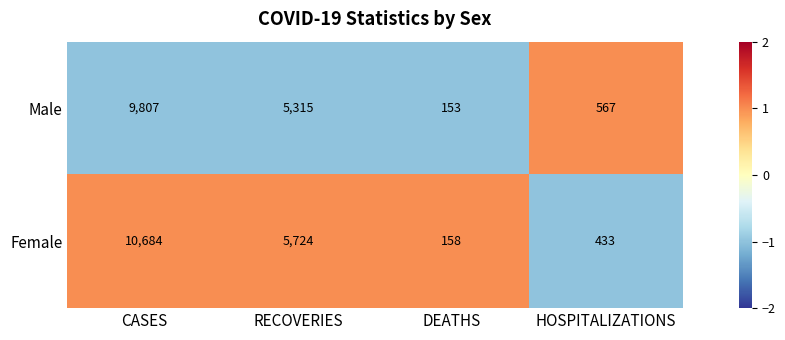

The value of Male at HOSPITALIZATIONS is 234. True or false?

False